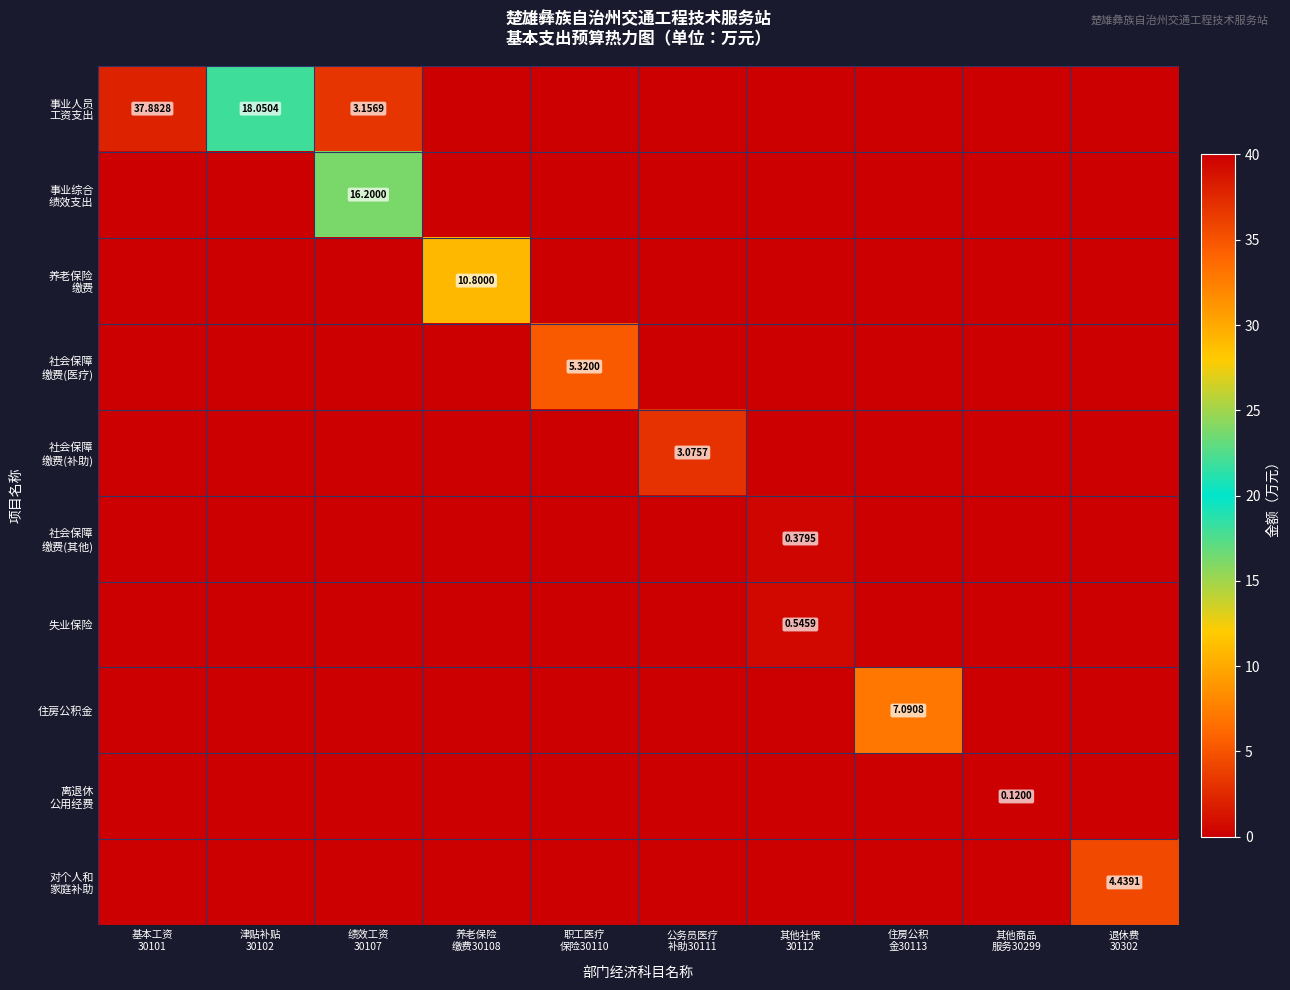

The 事业综合 绩效支出 series shows -5.5 at 津贴补贴 30102. True or false?

False